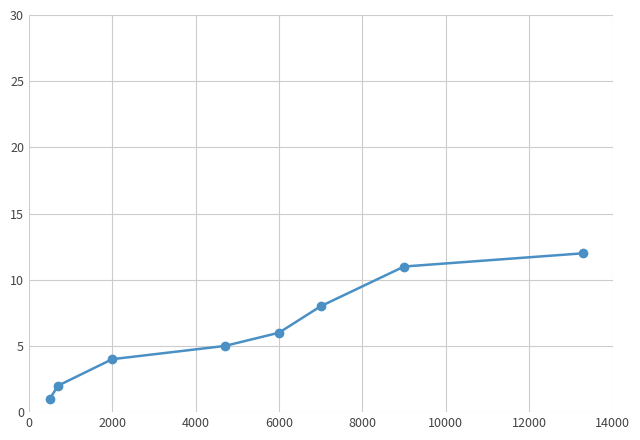

True or false: the data has more than 0 interior local peaks.

False